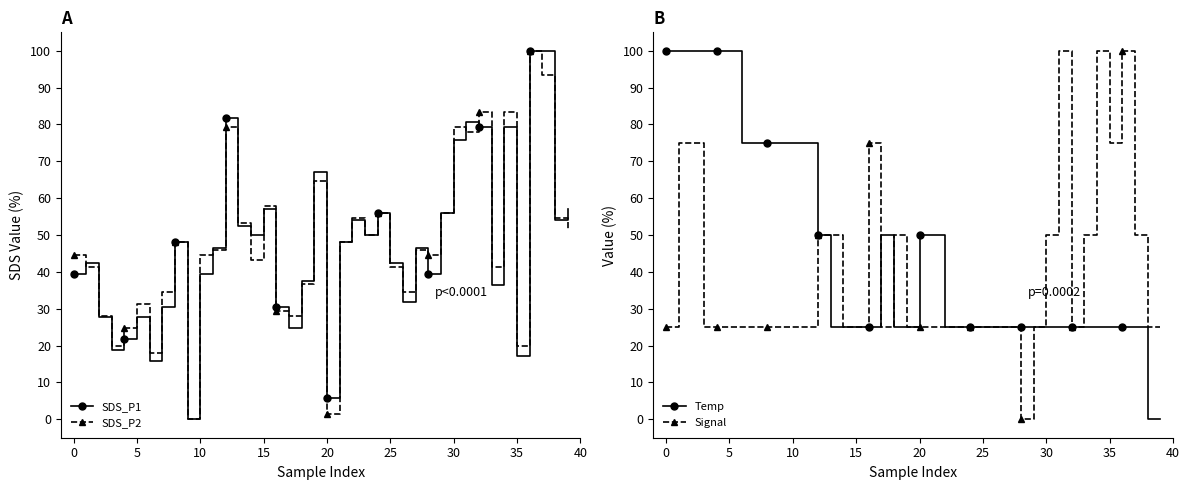

True or false: Temp has a value of 26.5 at 10.

False